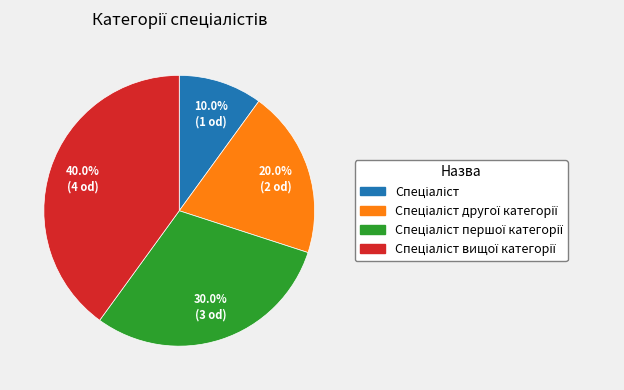

Does any single category account for the majority?

No